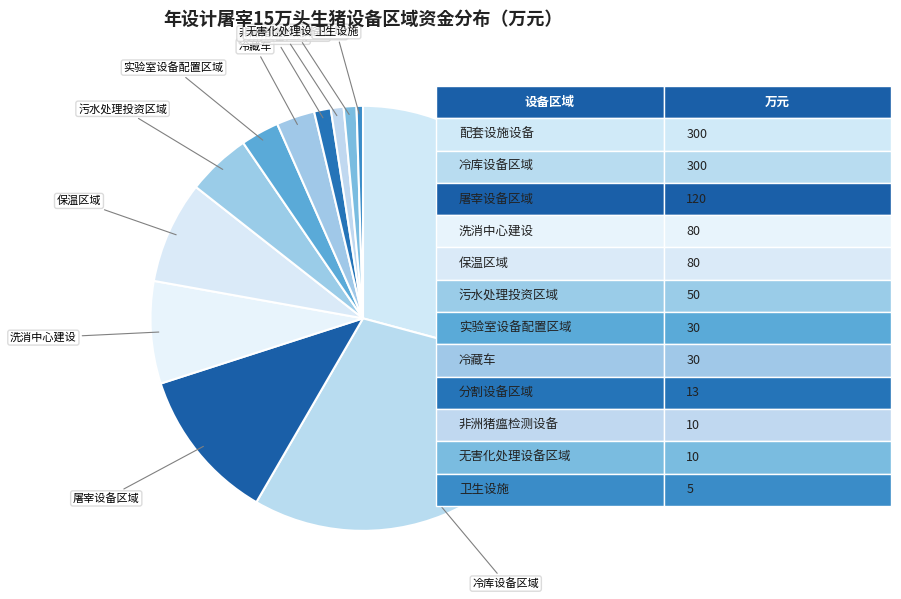

Count the number of slices in the pie.

12